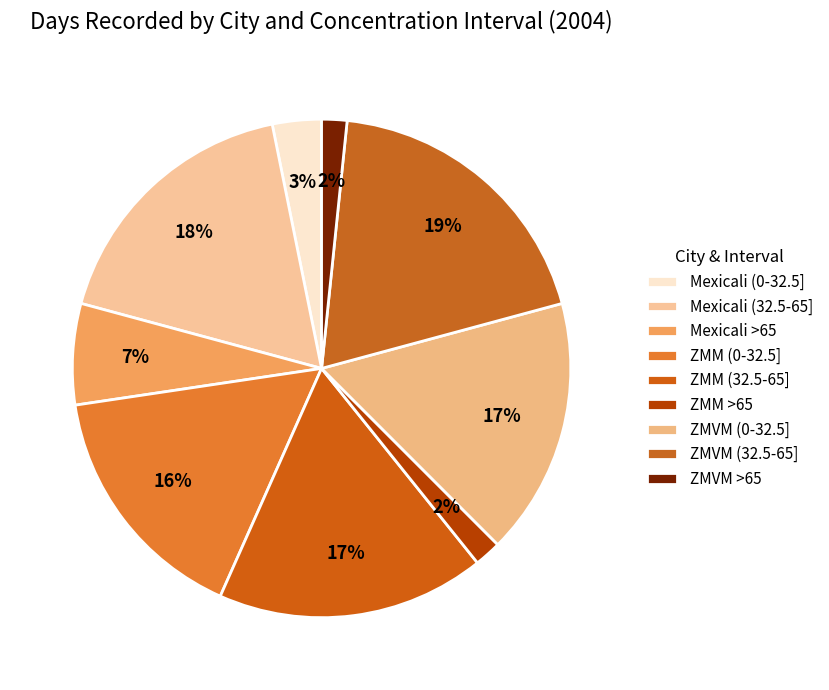

Does Mexicali (0-32.5] account for over 50% of the chart?

No